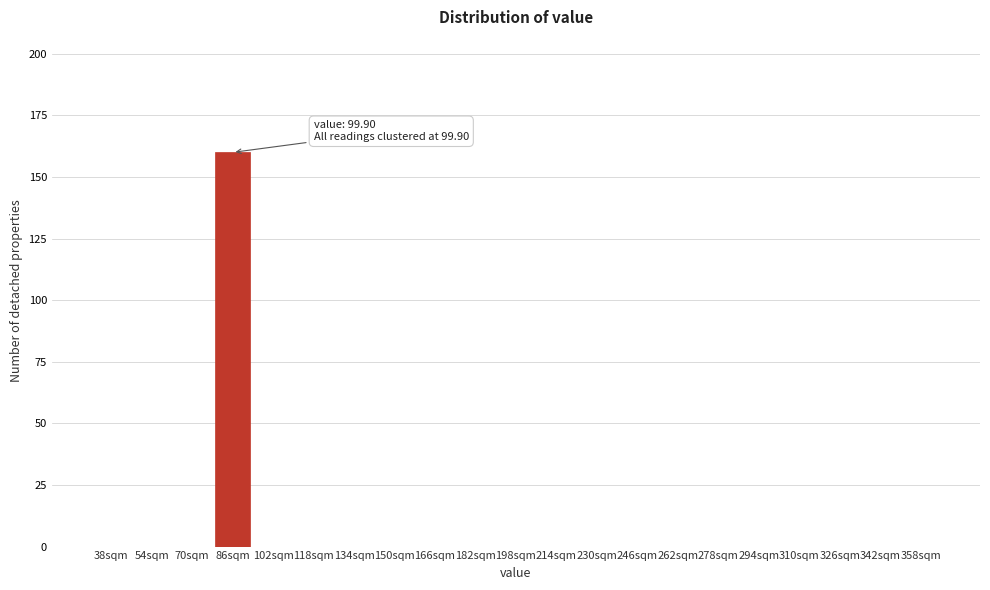

Reading left to right, list all the values displayed in this chart.

38sqm=0	54sqm=0	70sqm=0	86sqm=160	102sqm=0	118sqm=0	134sqm=0	150sqm=0	166sqm=0	182sqm=0	198sqm=0	214sqm=0	230sqm=0	246sqm=0	262sqm=0	278sqm=0	294sqm=0	310sqm=0	326sqm=0	342sqm=0	358sqm=0